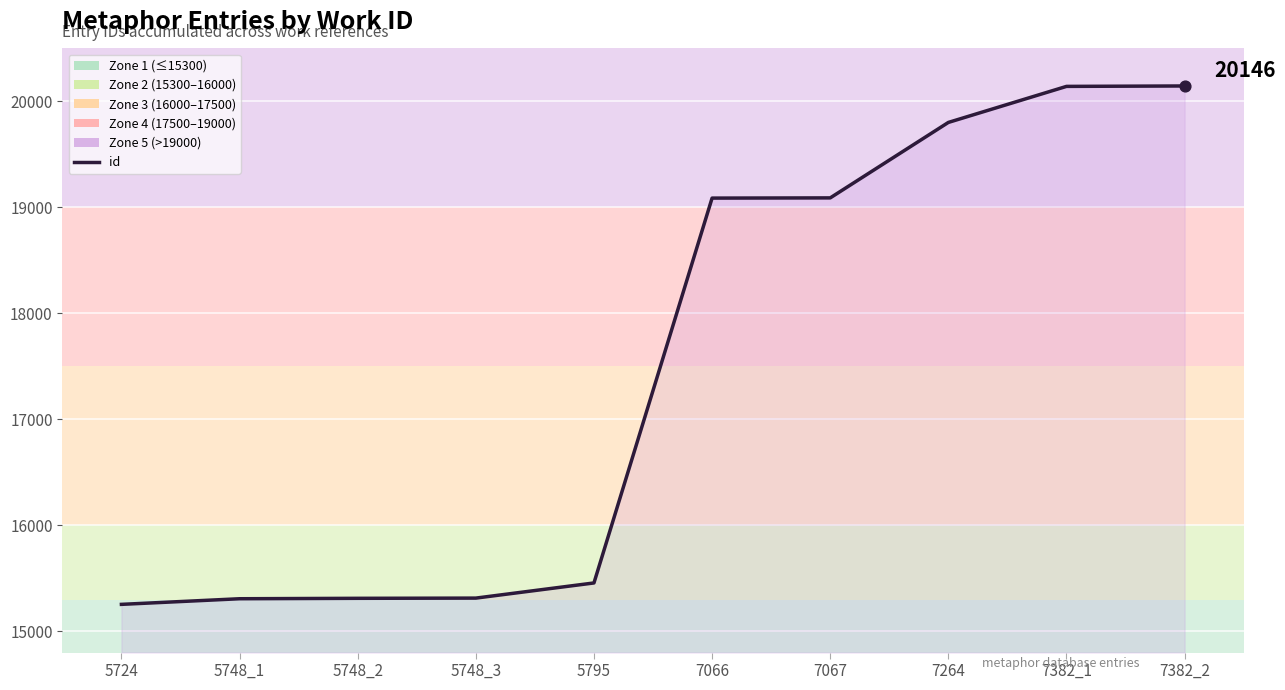

Approximately how many times larger is the value at 5748_3 compared to 5748_1?

1.0